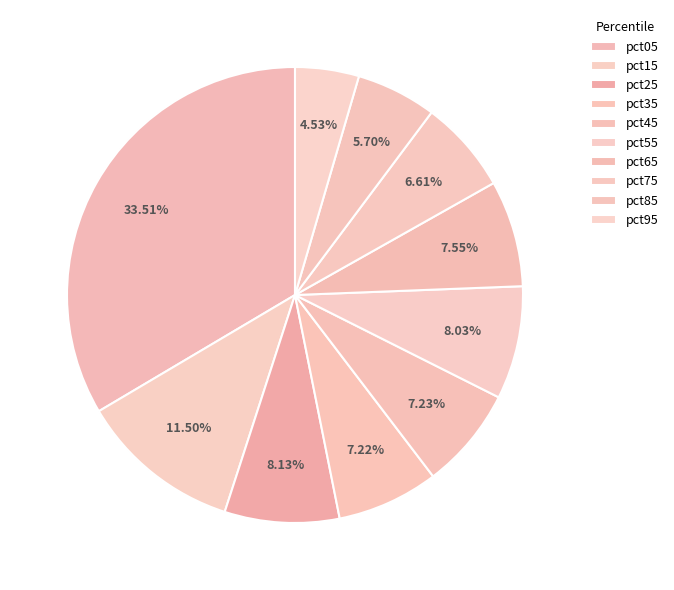

To the nearest percent, what percentage of the pie is pct85?

6%